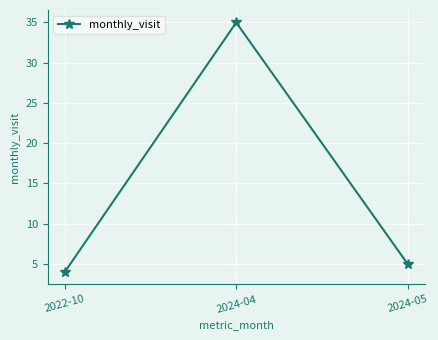

Between 2024-04 and 2024-05, which is larger?

2024-04